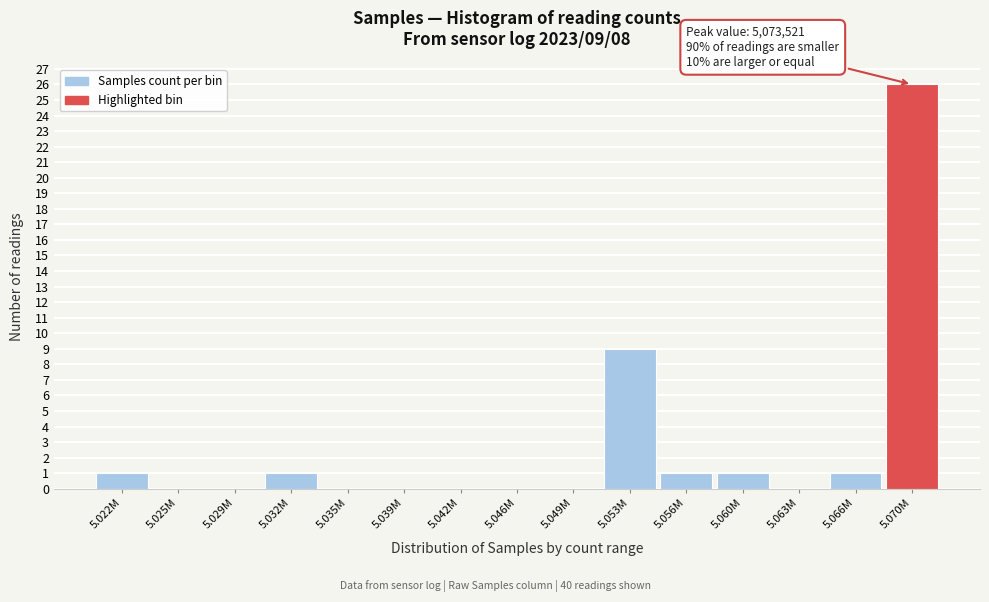

Reading left to right, list all the values displayed in this chart.

5.022M=1	5.025M=0	5.029M=0	5.032M=1	5.035M=0	5.039M=0	5.042M=0	5.046M=0	5.049M=0	5.053M=9	5.056M=1	5.060M=1	5.063M=0	5.066M=1	5.070M=26